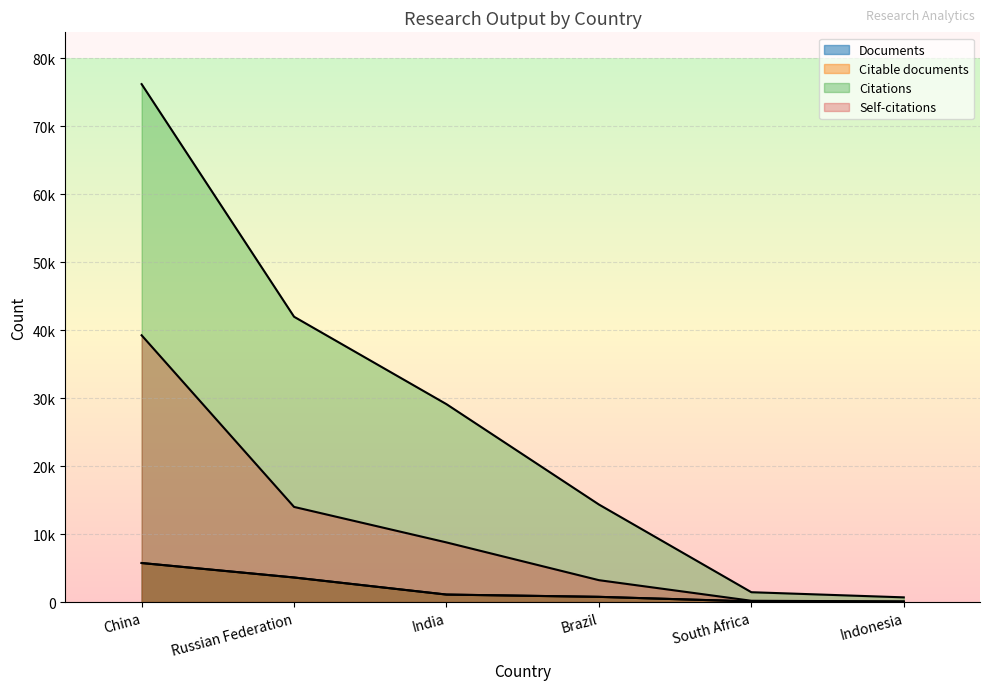

How many values in the Citations series are below 29115?

3